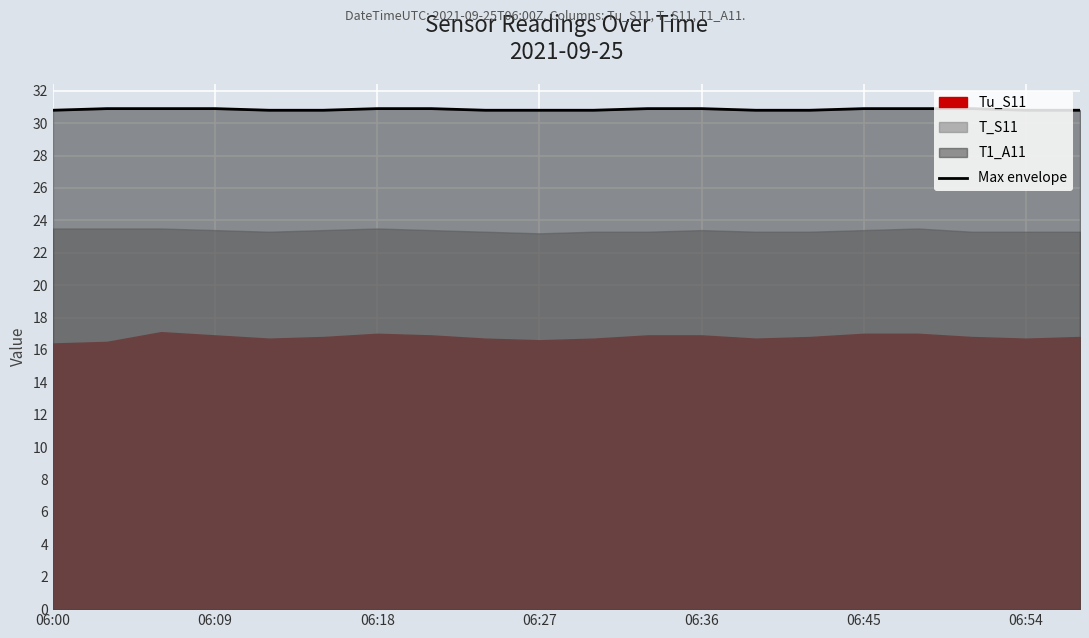

What is the change in value from 8 to 11?

+0.1